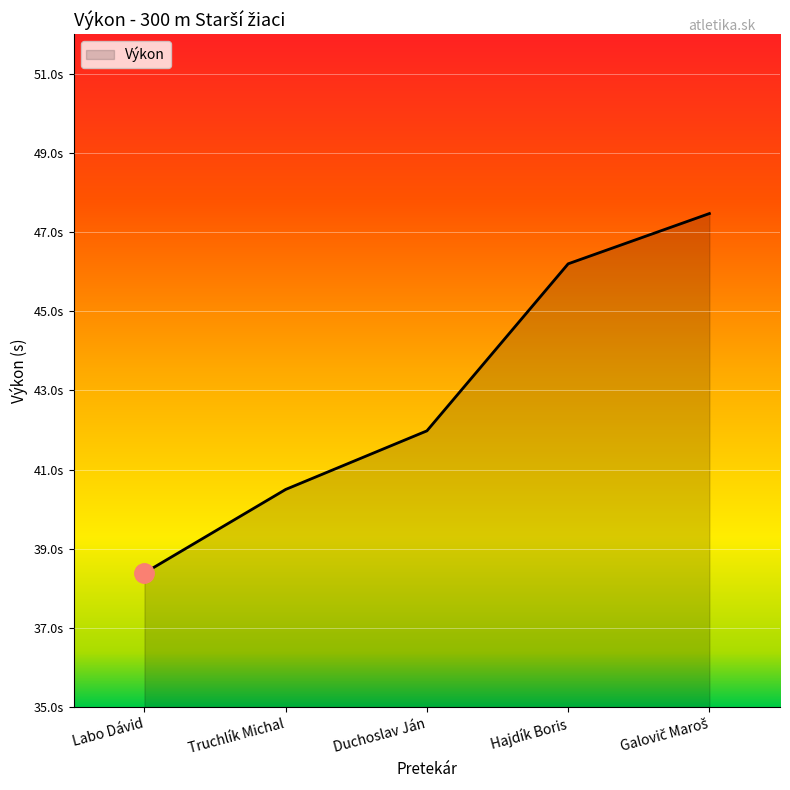

Does the chart display data point markers on the line(s)?

No